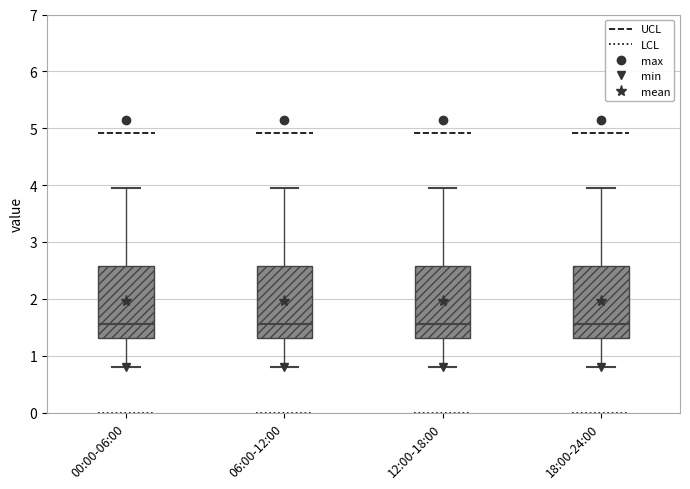

Where is the upper edge of the box for 12:00-18:00 on the y-axis? The values are not printed on the chart, so give them approximately, as read against the axis.

2.6